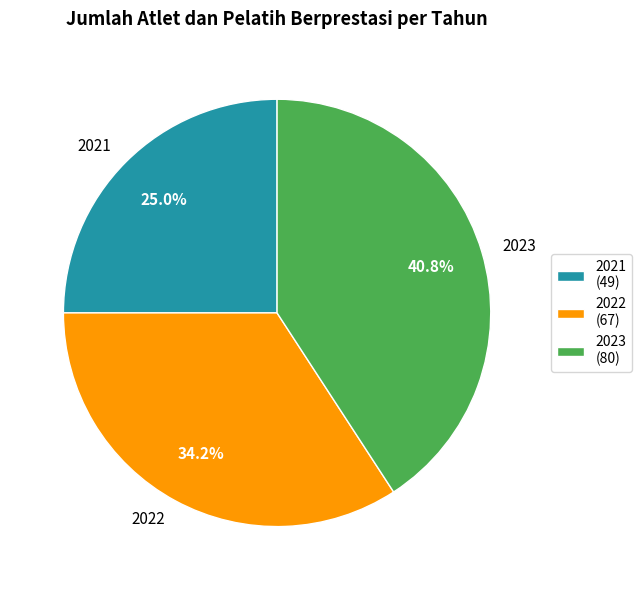

To the nearest percent, what portion does 2022 represent?

34%